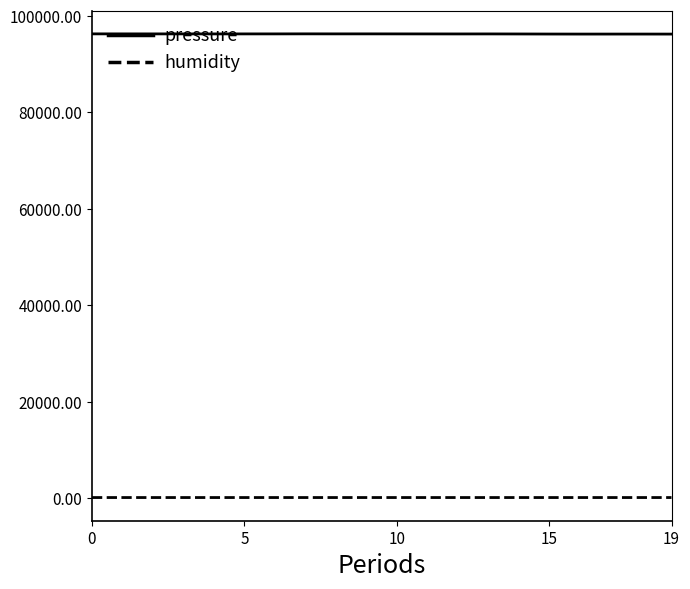

What is the greatest value displayed?

96295.5